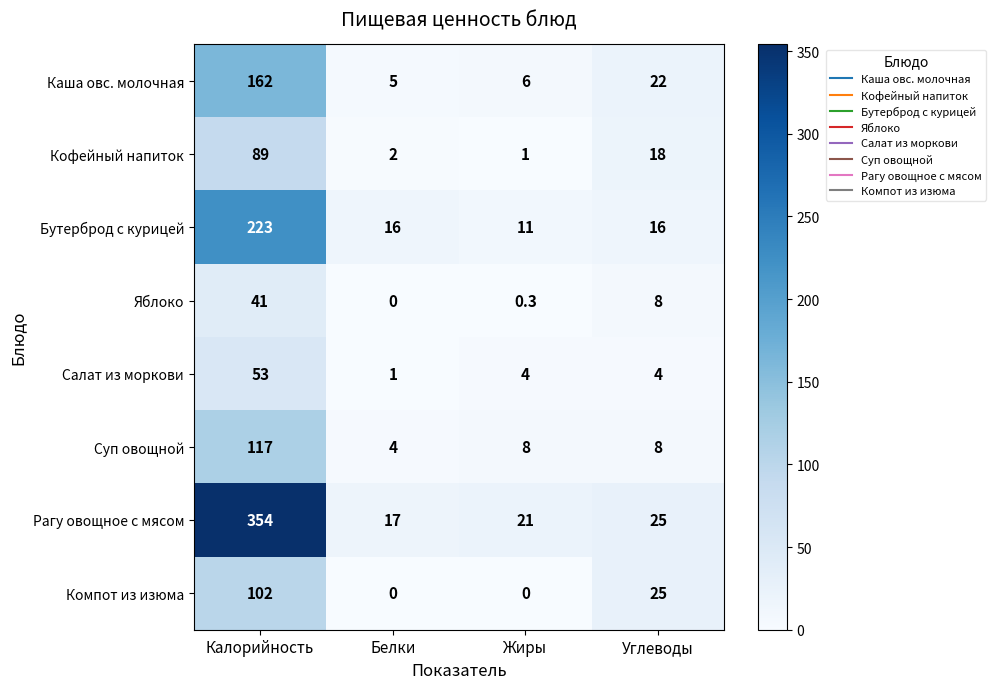

The Рагу овощное с мясом series shows 354.0 at Калорийность. True or false?

True